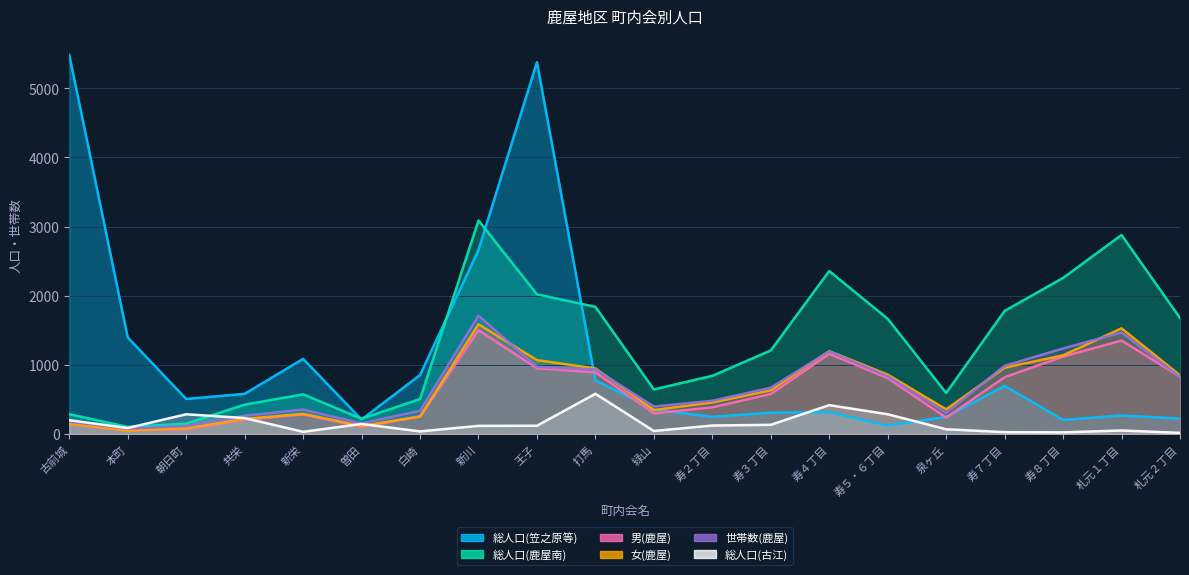

True or false: 総人口(笠之原等) and 世帯数(鹿屋) intersect in this chart.

True